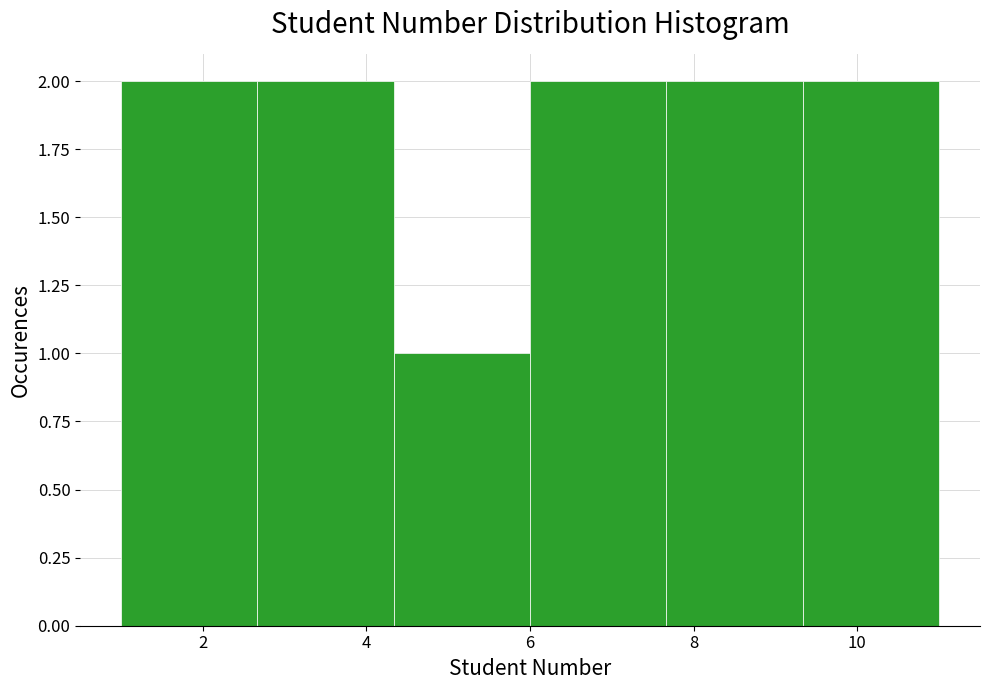

How tall is the bar that spans 1.0 to 2.6 on the x-axis? Neither the bar edges nor the heights are printed on the chart, so give them approximately, as read against the axes.

2